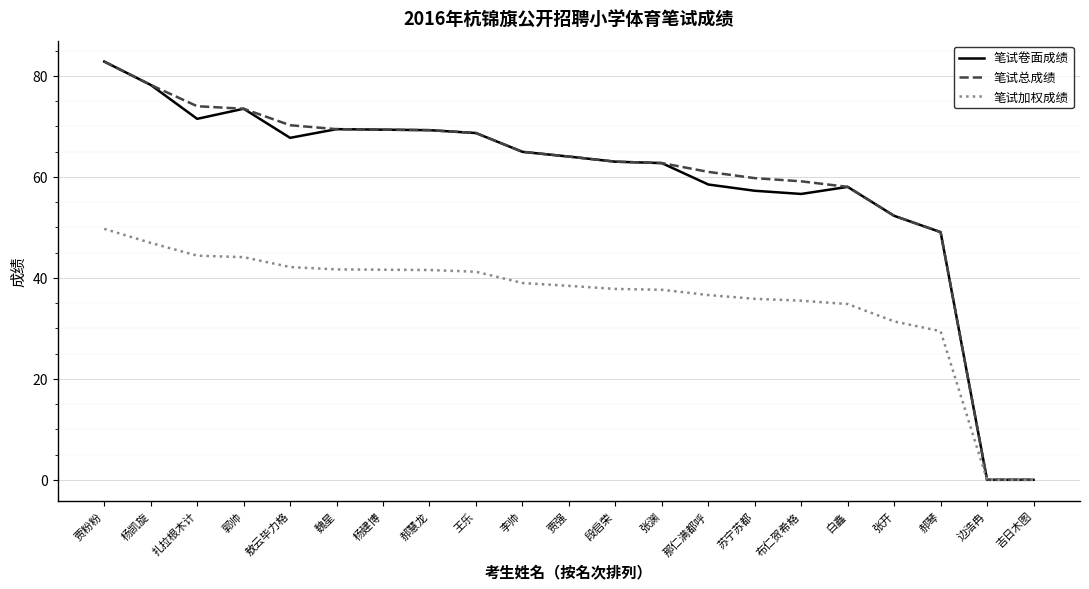

What position from the left is 张开?

18